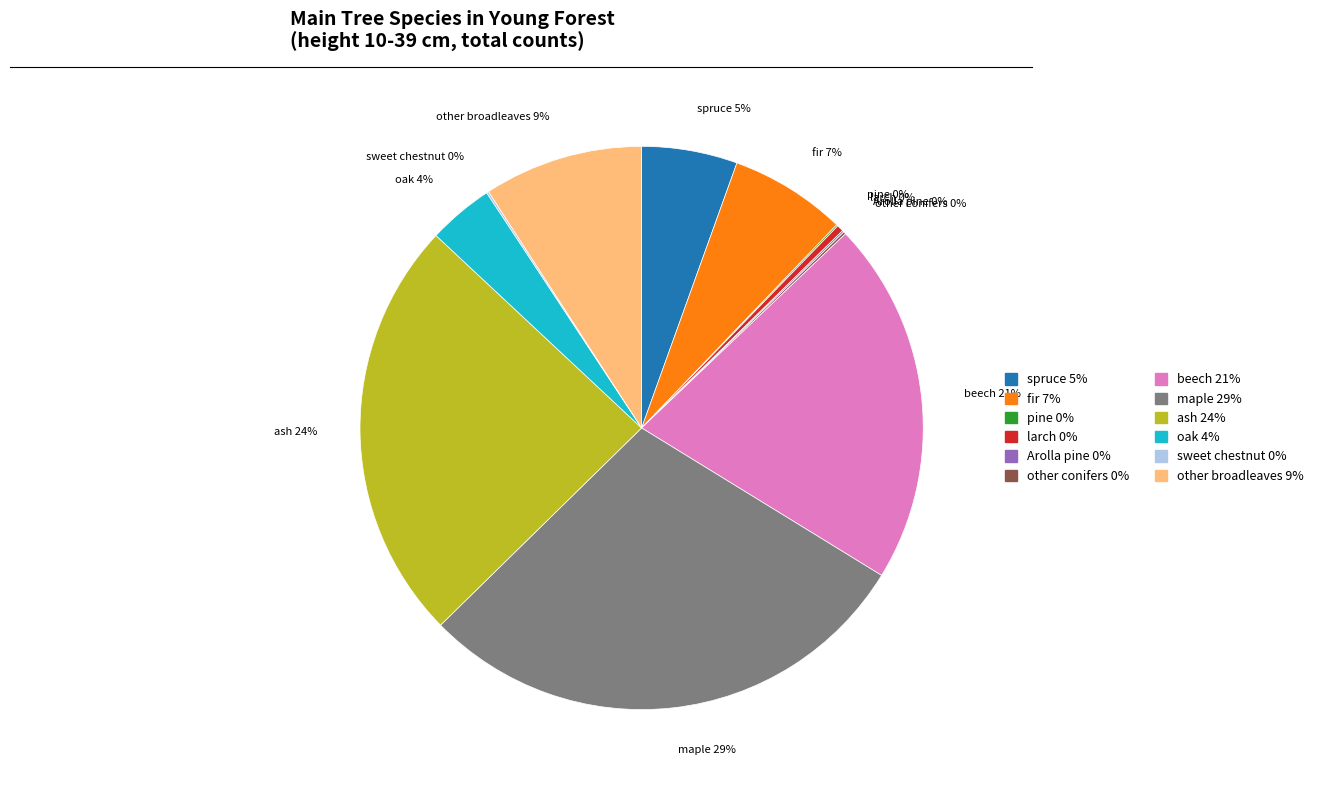

Which has a higher value, spruce or ash?

ash